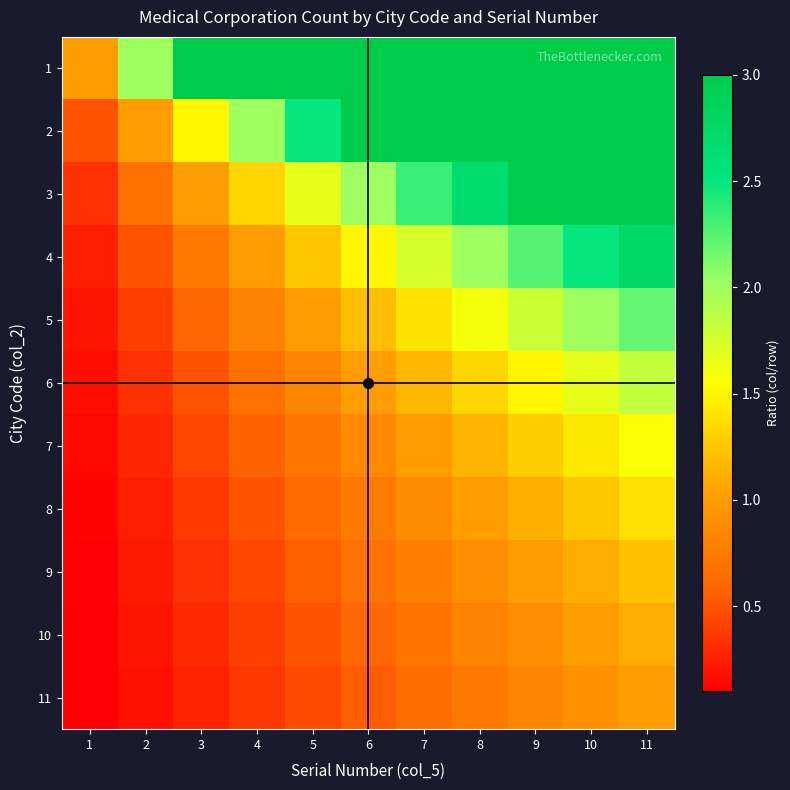

What is the spread (max minus min) of values at 1?

0.9